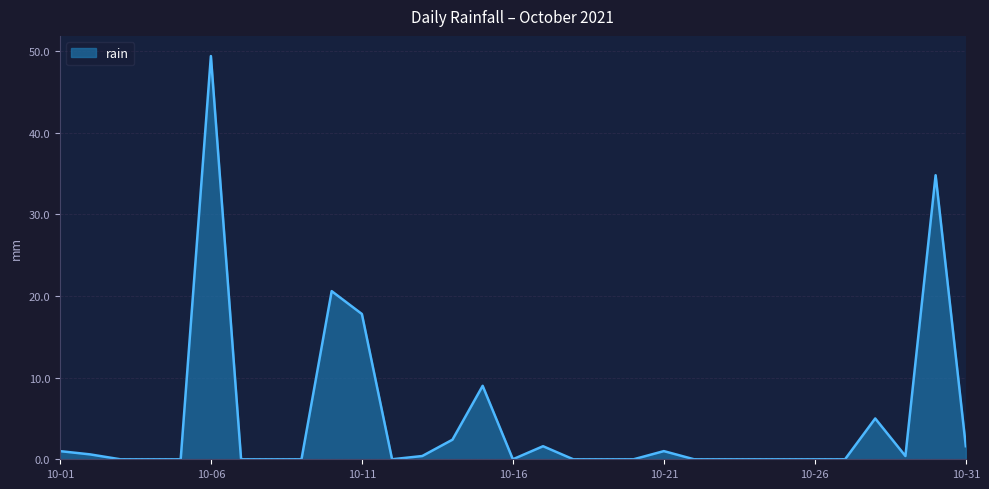

What is the maximum value shown in the chart?

49.4